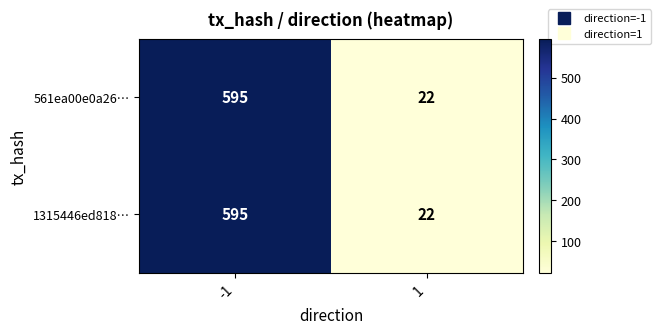

Reading left to right, extract all data points from this chart.

561ea00e0a26…: 595	22
1315446ed818…: 595	22